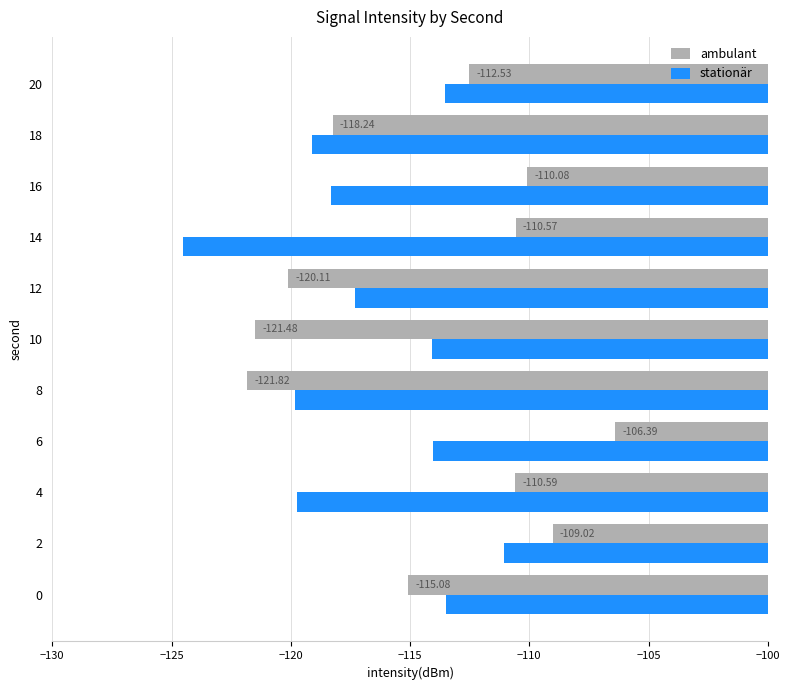

Rank the series by their maximum value, from lowest to highest.

stationär, ambulant